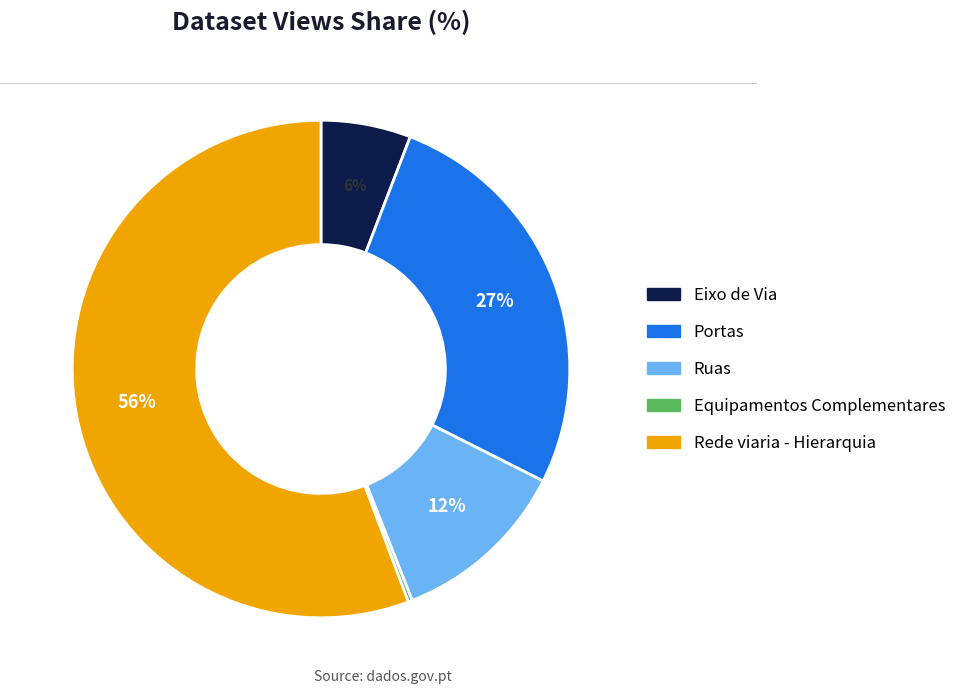

Is the sum of Ruas and Rede viaria - Hierarquia greater than half?

Yes